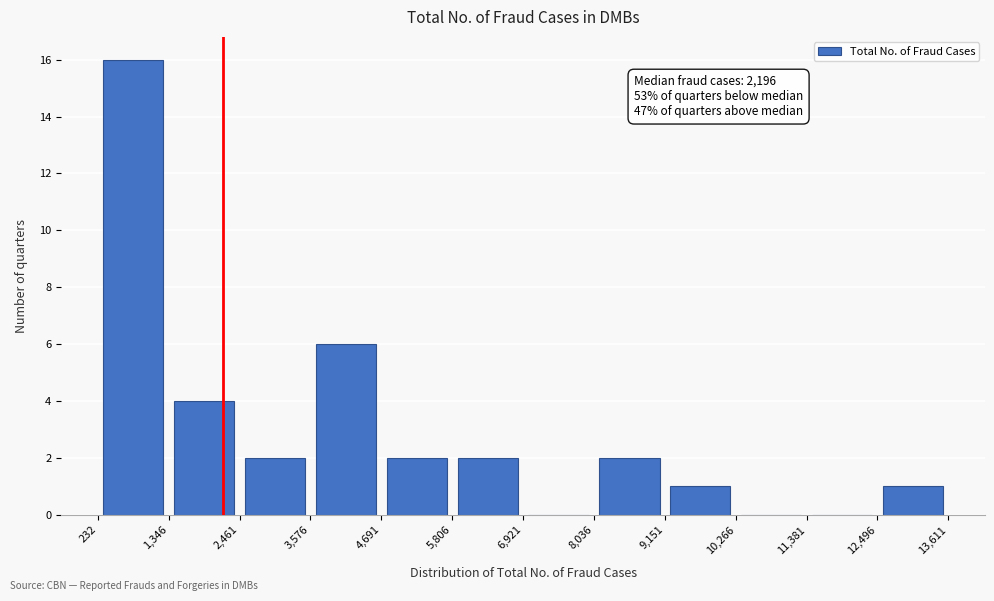

Over which range of the x-axis is the bar tallest?

232 to 1,346